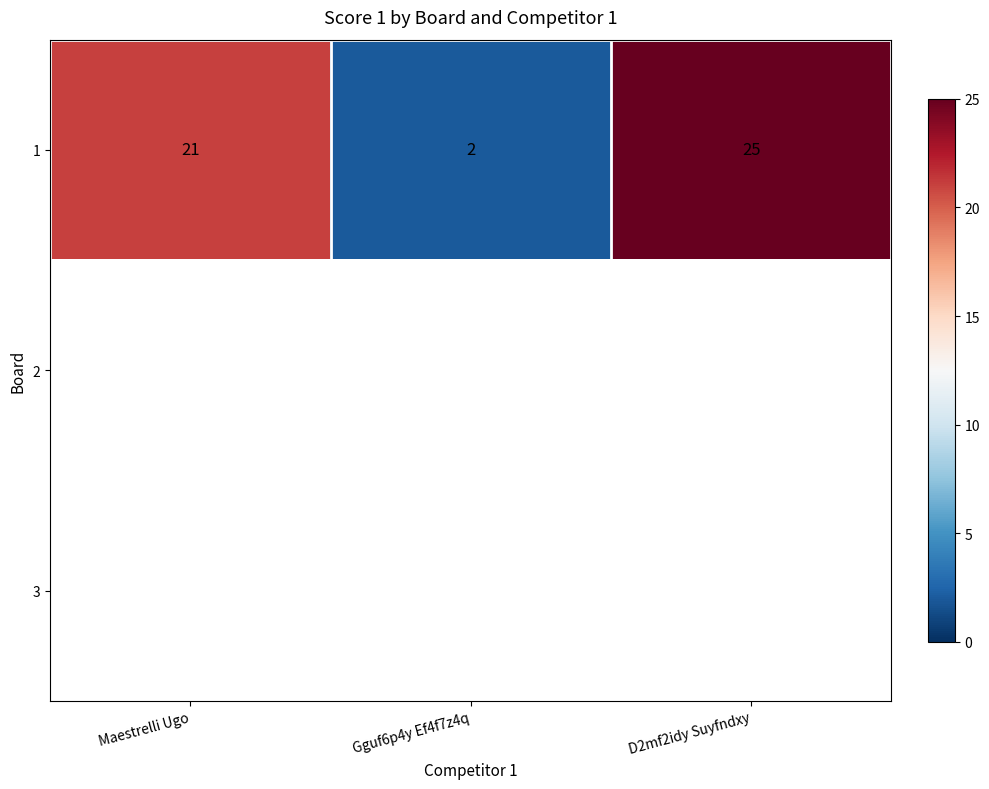

Which category has the lowest value in the 1 series?

Gguf6p4y Ef4f7z4q